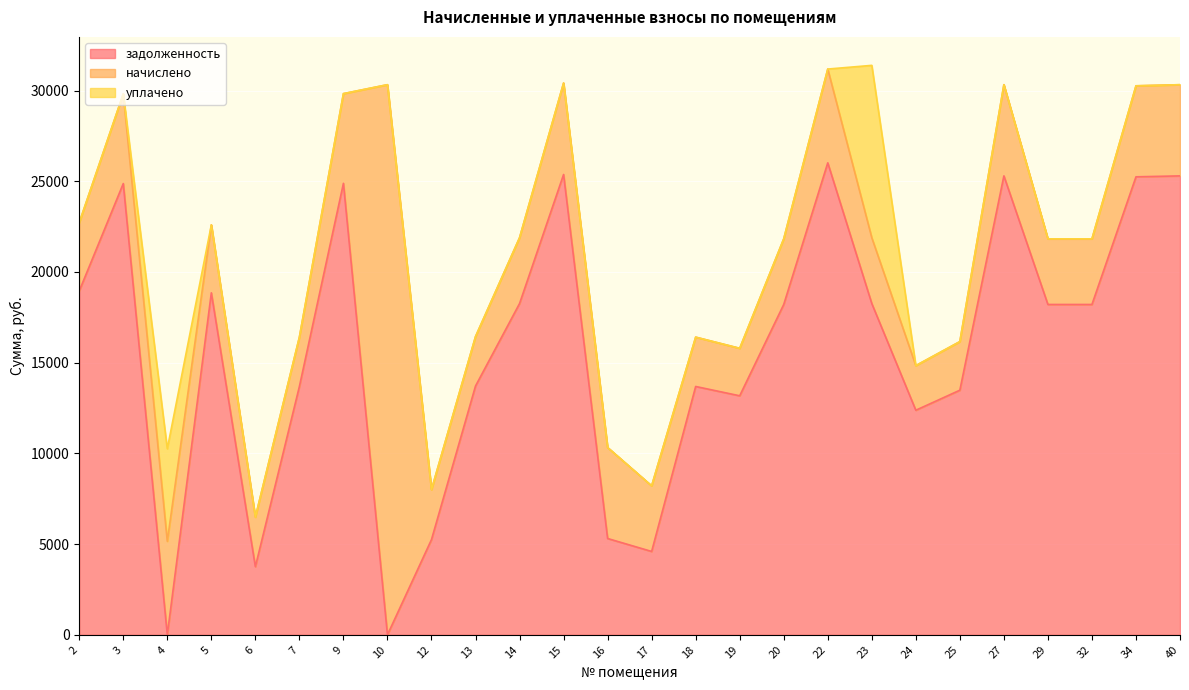

Where is the first local minimum for задолженность?

4